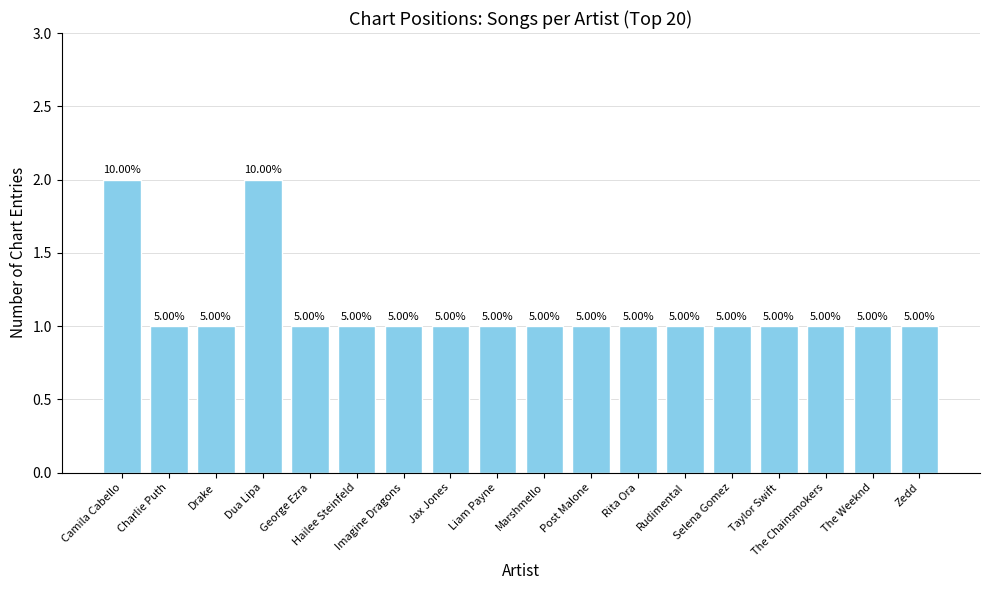

Does the chart contain any negative values?

No